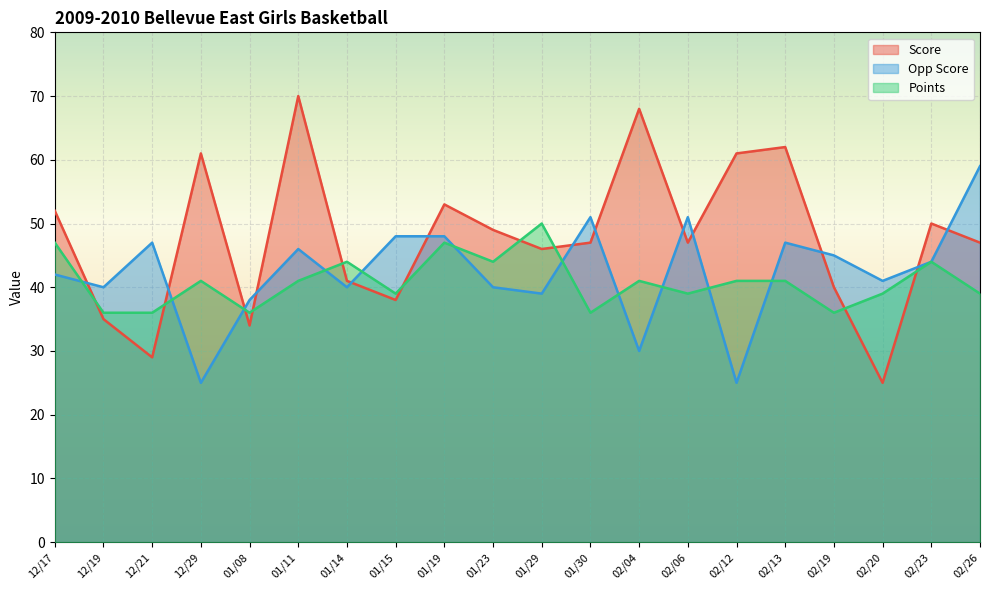

What is the difference between the maximum and second lowest values in the Opp Score series?

34